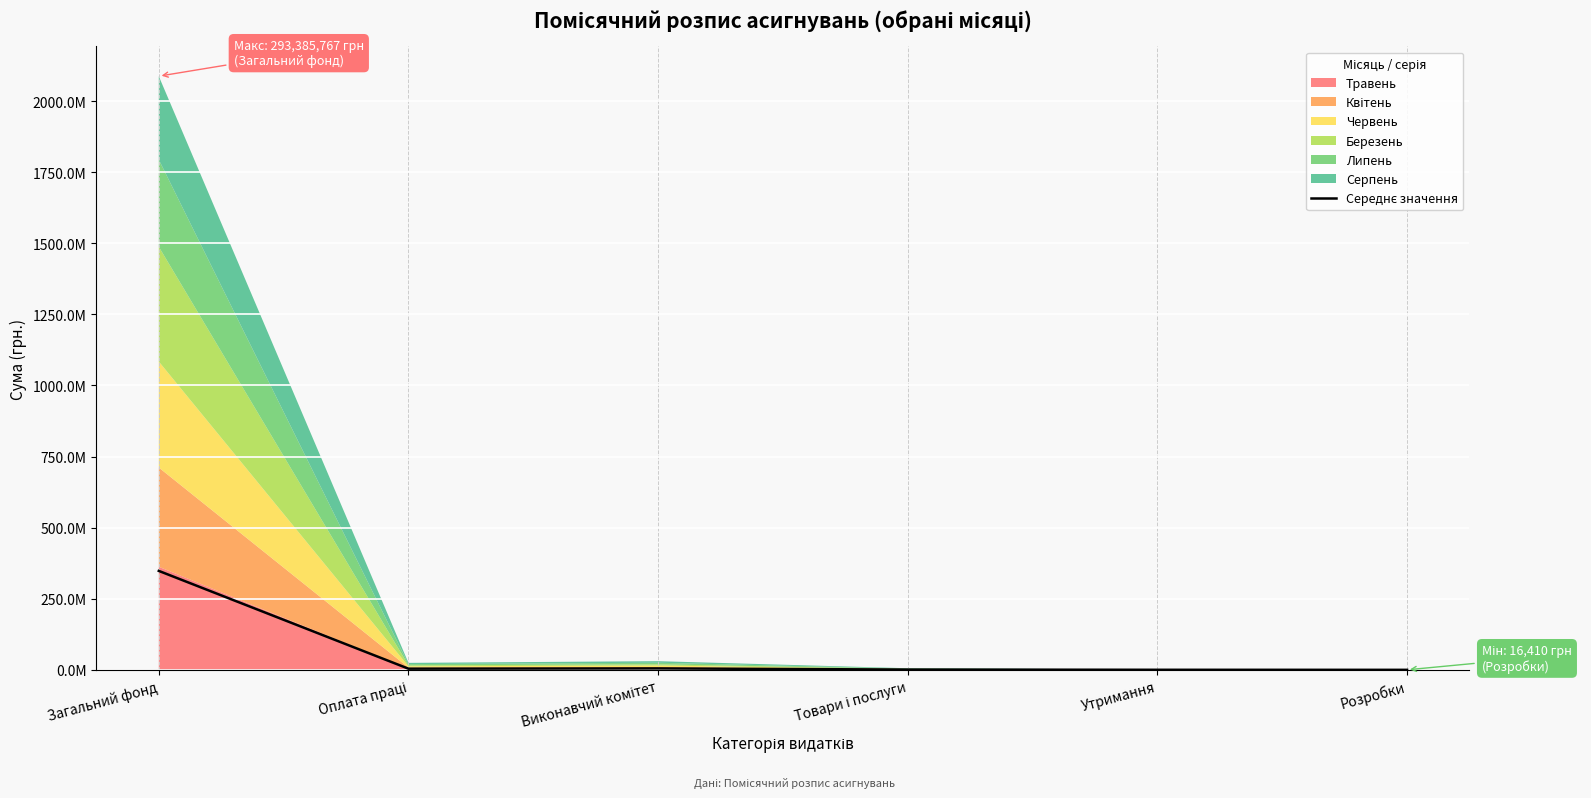

True or false: the data has more than 0 interior local peaks.

True